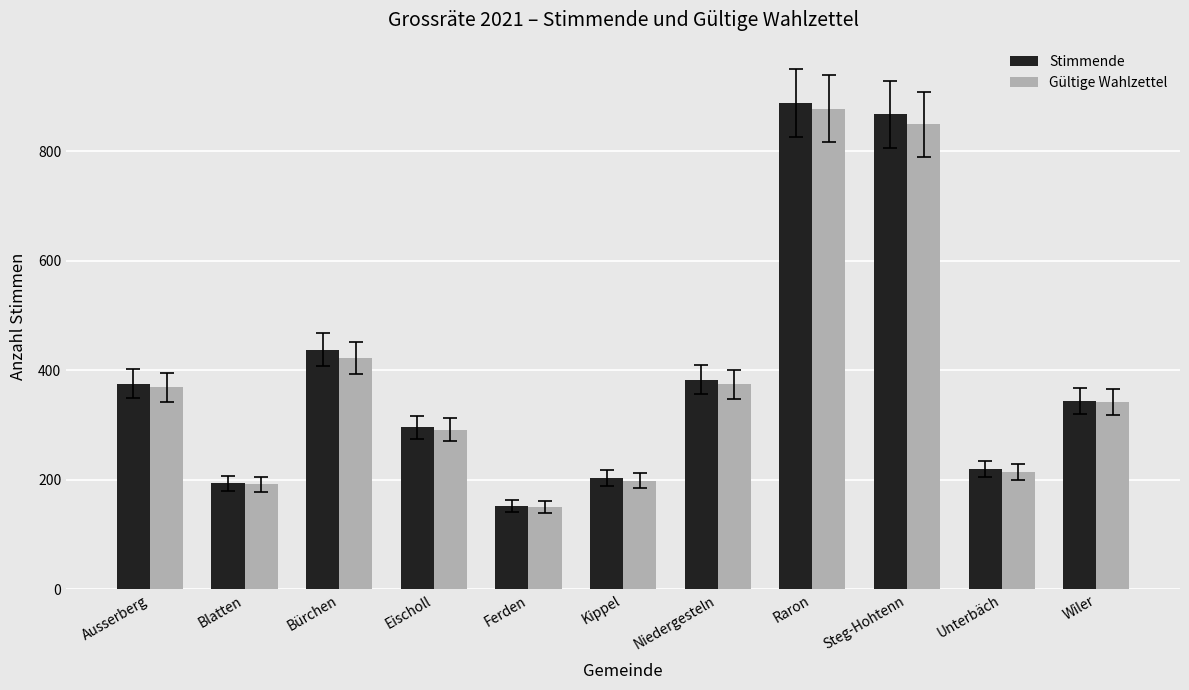

Reading left to right, transcribe all the data shown in this chart.

Stimmende: Ausserberg=376	Blatten=194	Bürchen=438	Eischoll=296	Ferden=152	Kippel=204	Niedergesteln=383	Raron=889	Steg-Hohtenn=868	Unterbäch=220	Wiler=344
Gültige Wahlzettel: Ausserberg=369	Blatten=192	Bürchen=423	Eischoll=292	Ferden=151	Kippel=199	Niedergesteln=375	Raron=878	Steg-Hohtenn=850	Unterbäch=215	Wiler=342